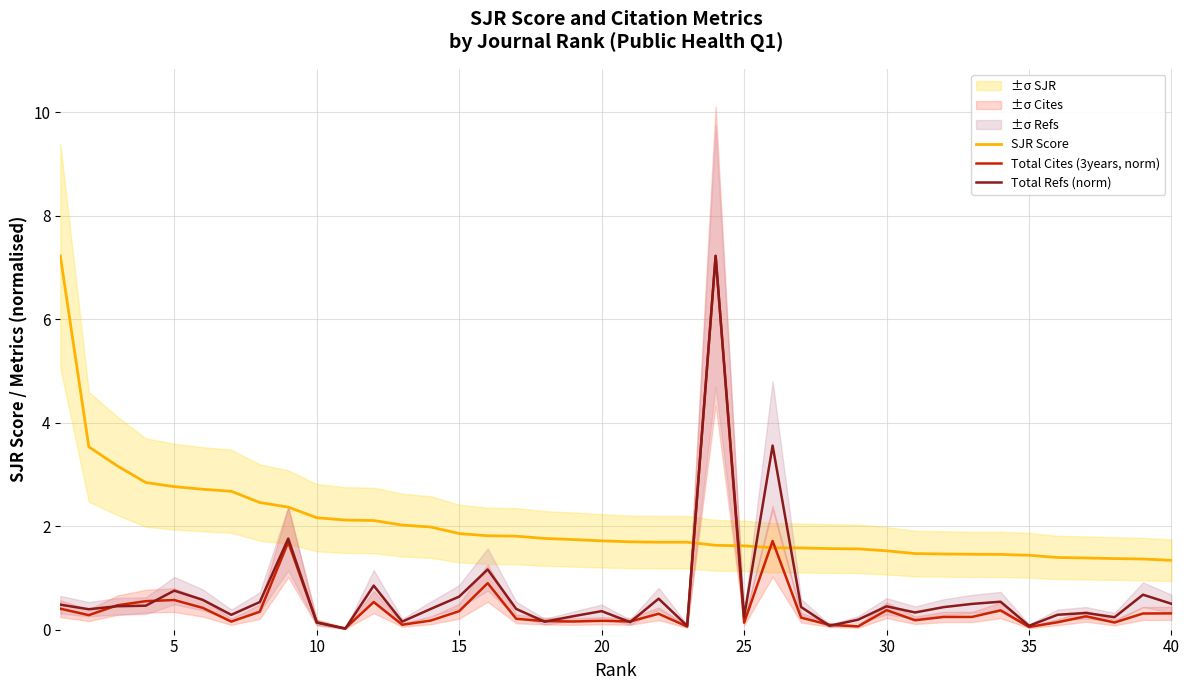

Which series has the widest spread of values?

Total Refs (norm)